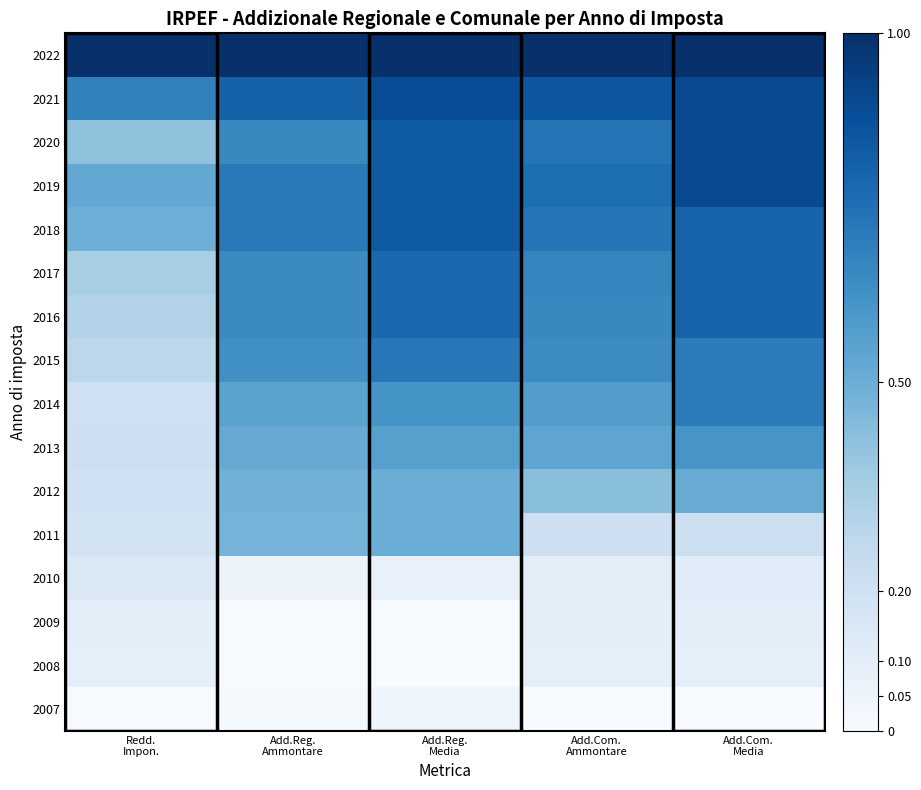

At which category is the sum across all series the highest?

Add.Com.
Media